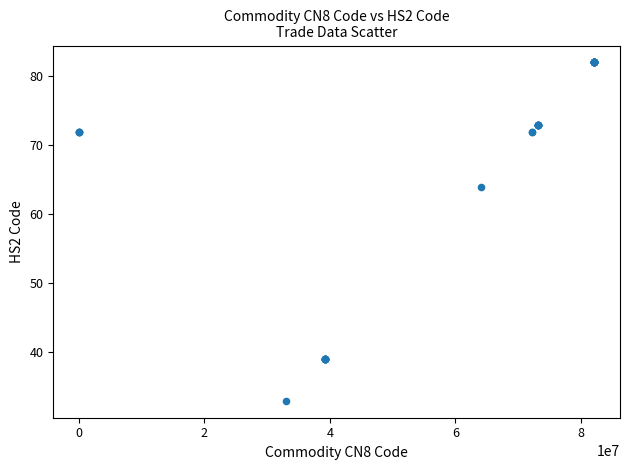

What Y value in the scatter plot is closest to 57?

64